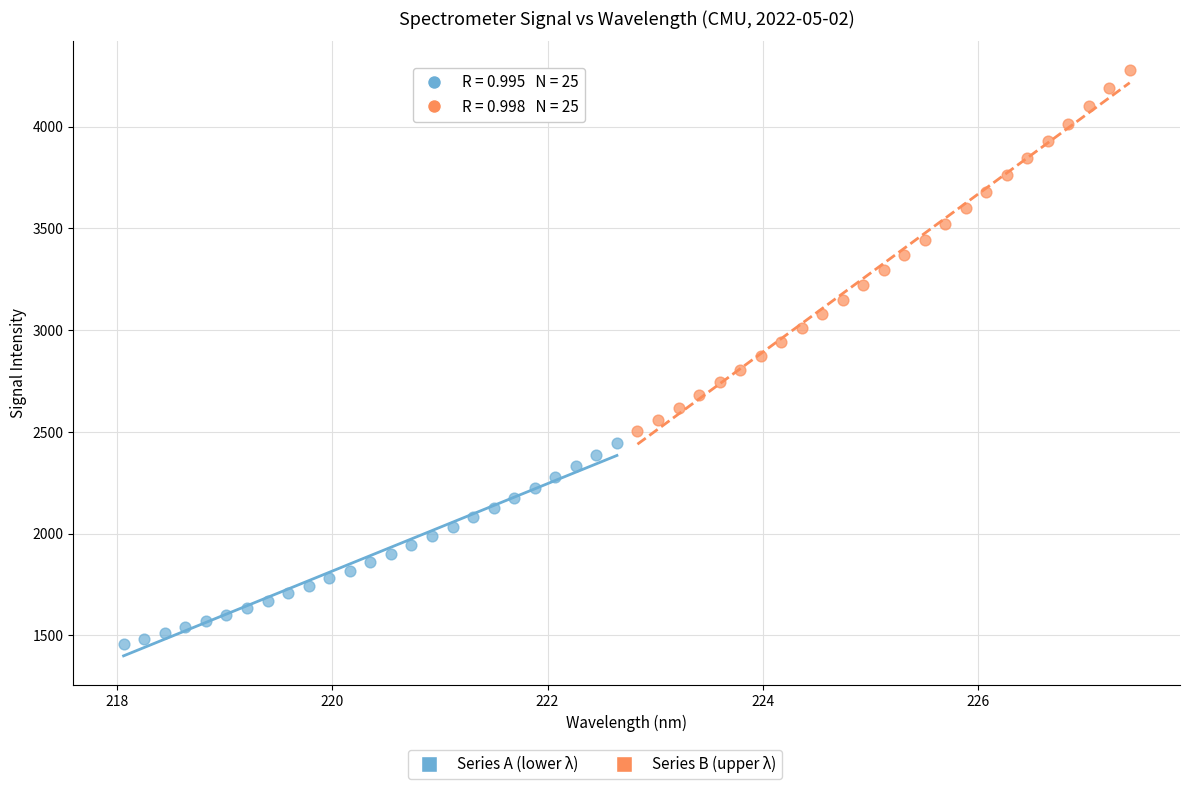

Which series has the widest spread of Y values?

Series B (upper λ)